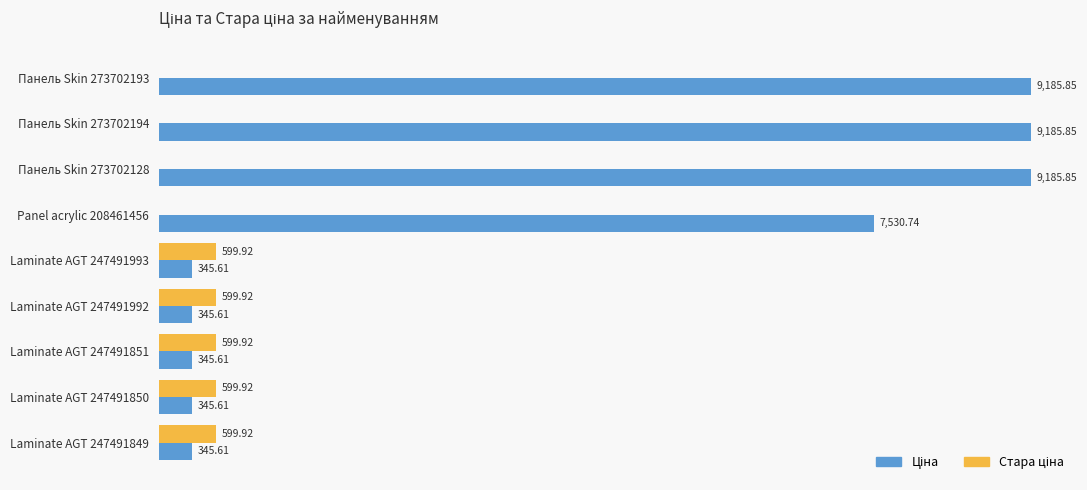

What is the greatest value displayed?

9185.9